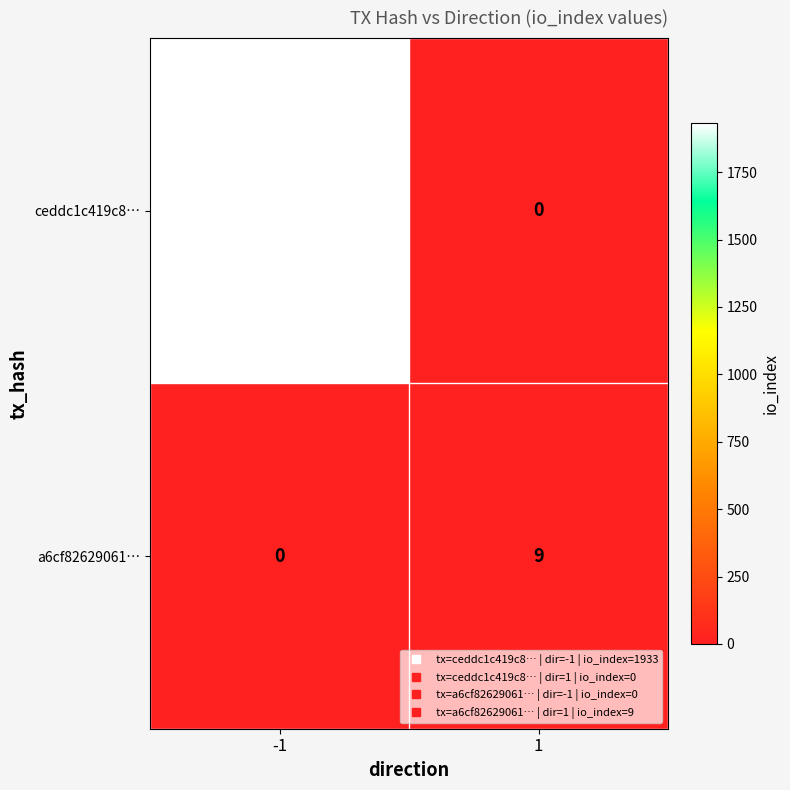

Rank the series by their average value, from highest to lowest.

ceddc1c419c8…, a6cf82629061…